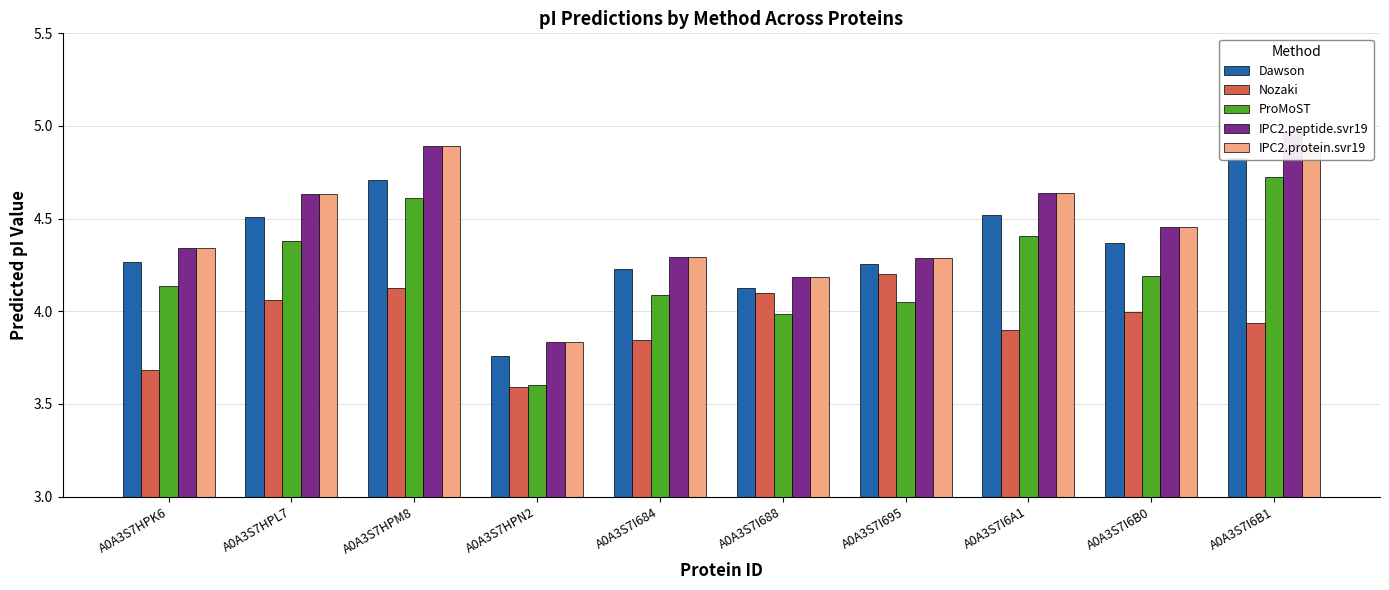

What is the label of the 9th bar from the right?

A0A3S7HPL7